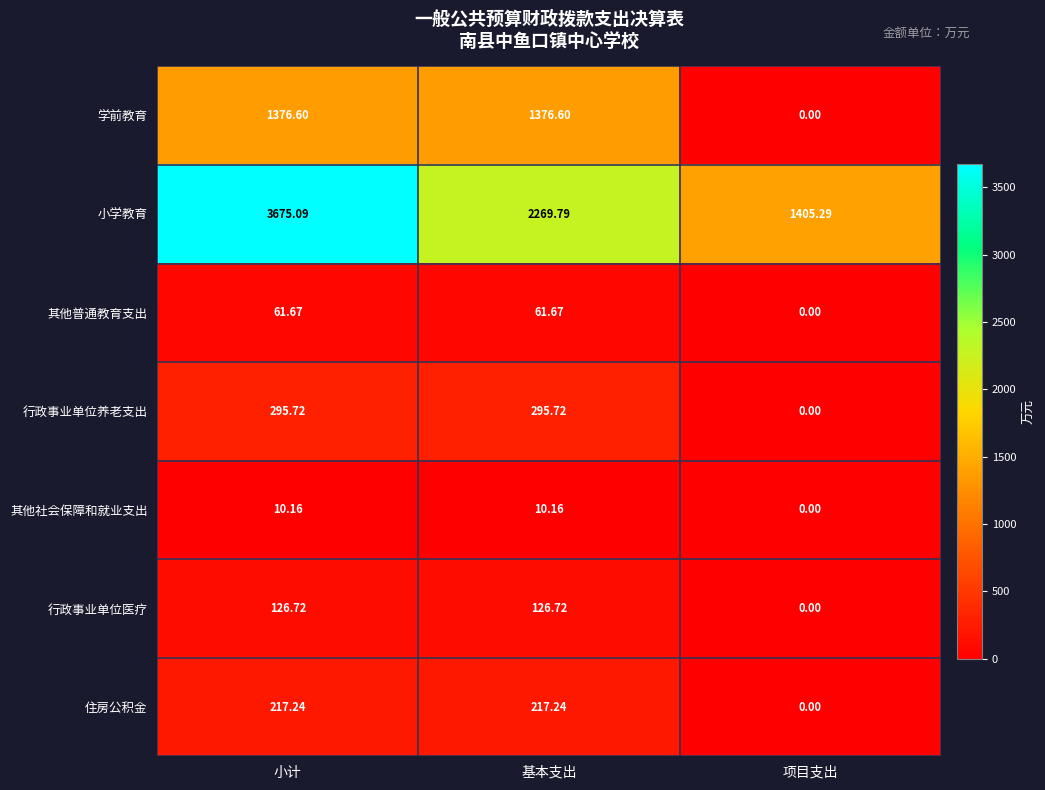

Rank the categories by 小学教育 value from highest to lowest.

小计, 基本支出, 项目支出